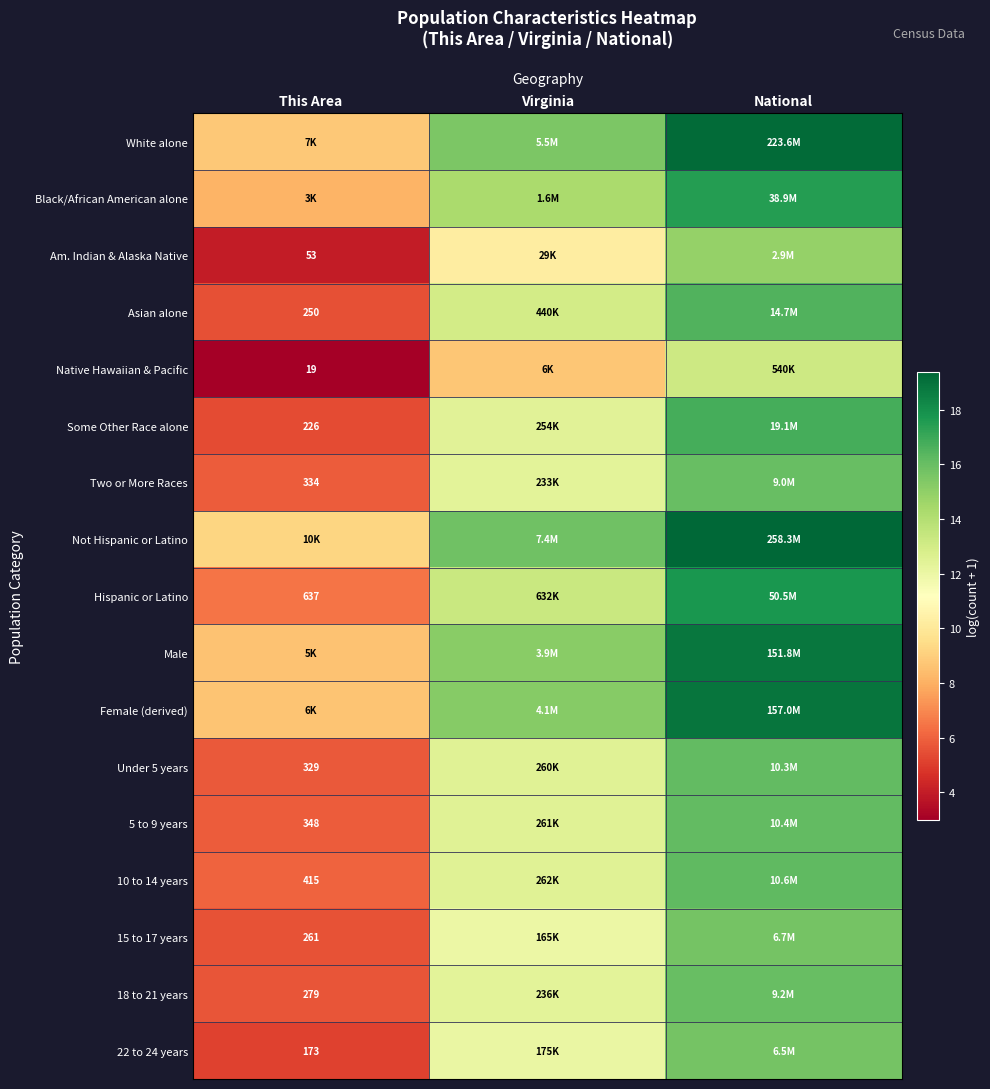

At which label does Asian alone reach its minimum?

This Area